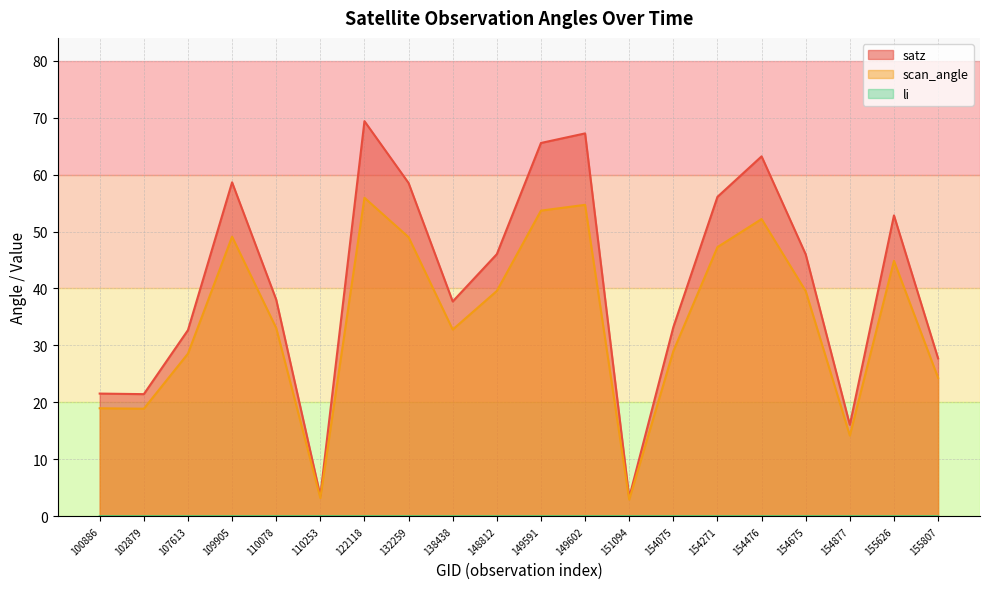

Between 138438 and 149591, which series saw the biggest shift?

satz